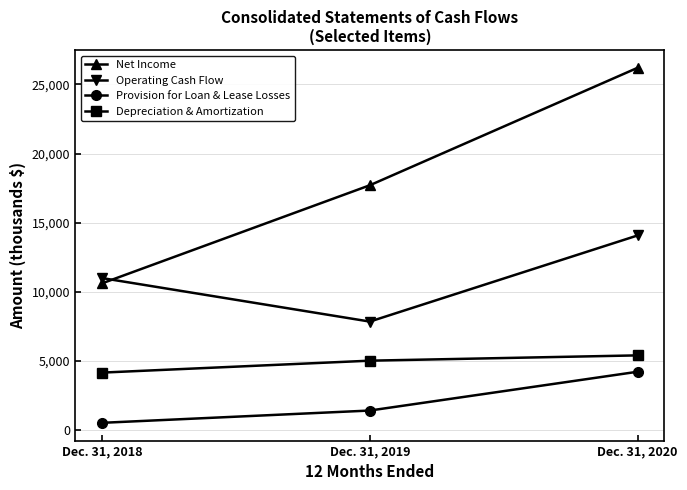

Is this an area chart (filled region under the line)?

No